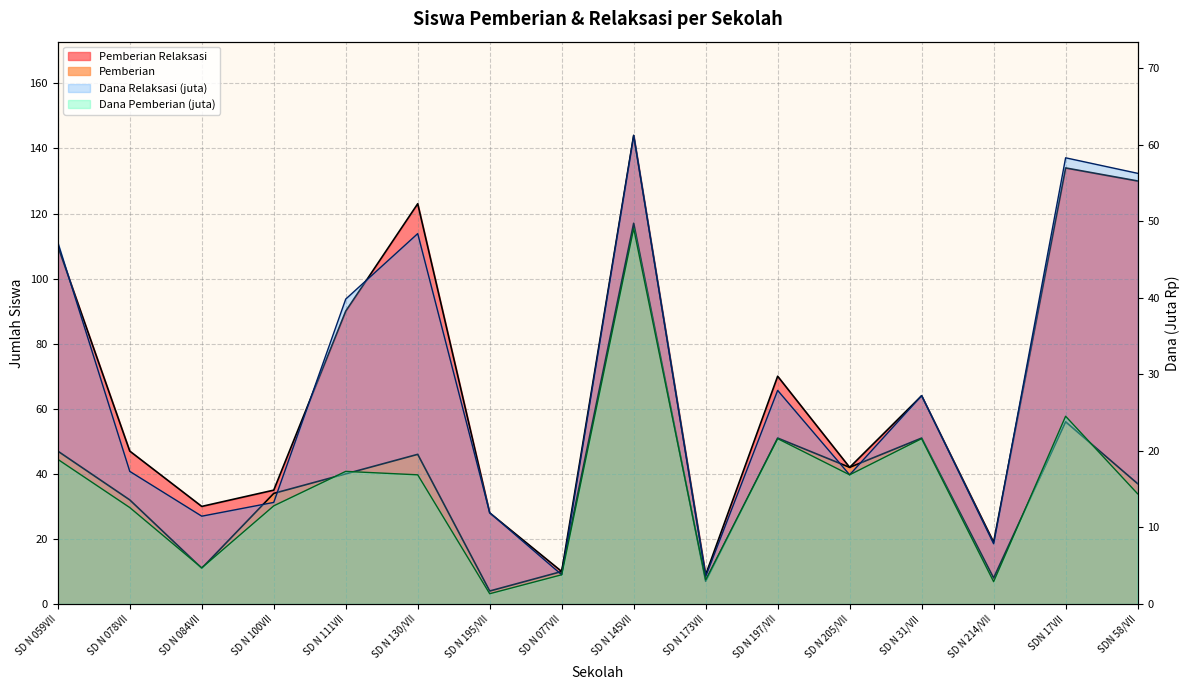

True or false: Dana Pemberian and Pemberian cross at least once.

False